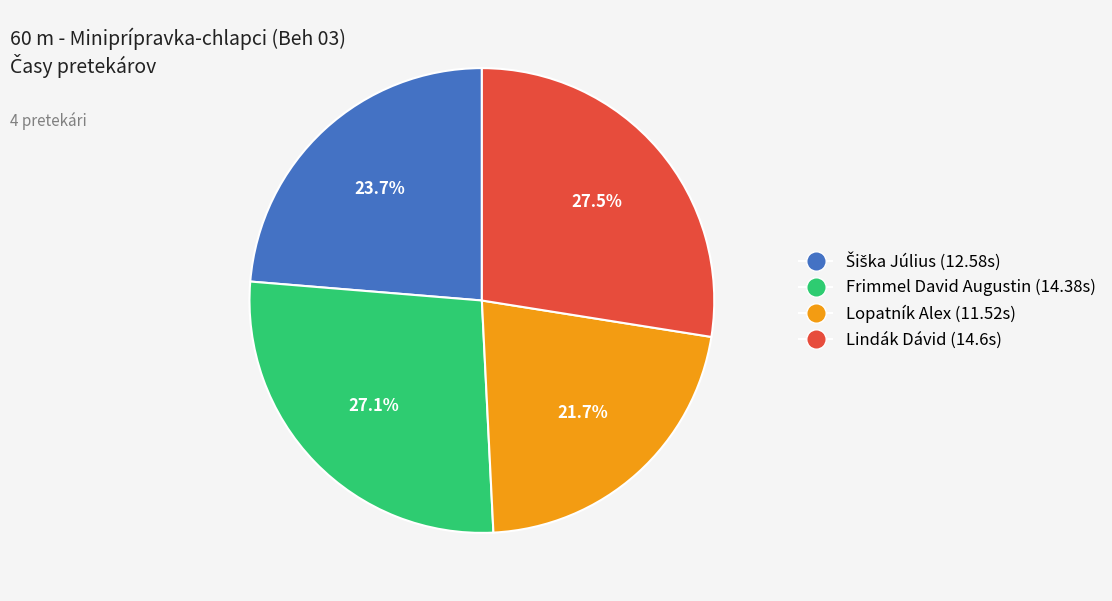

Is Lindák Dávid (14.6s) the majority of the pie?

No